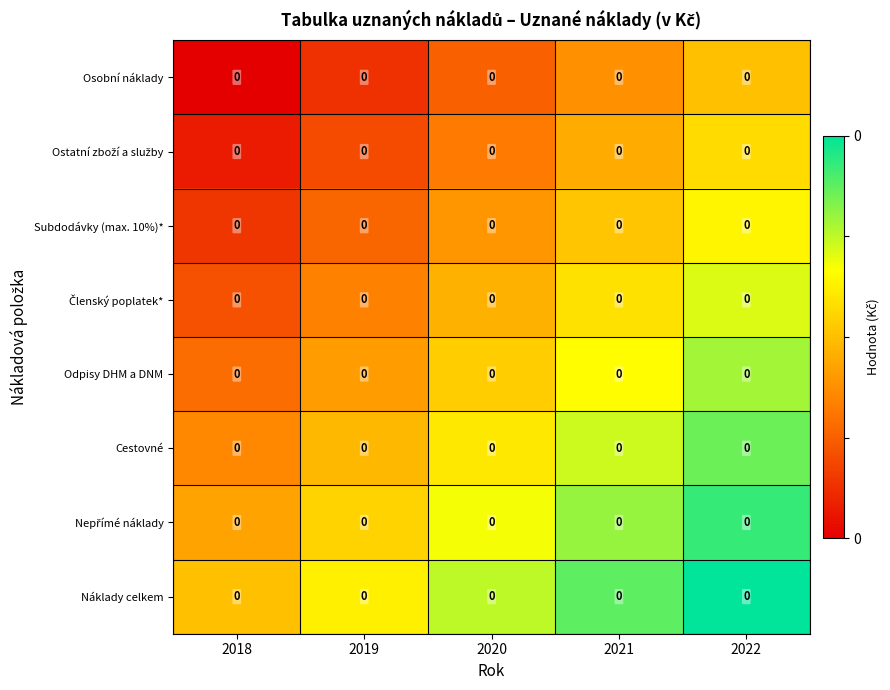

At 2018, list the series in order from smallest to largest.

Osobní náklady, Ostatní zboží a služby, Subdodávky (max. 10%)*, Členský poplatek*, Odpisy DHM a DNM, Cestovné, Nepřímé náklady, Náklady celkem